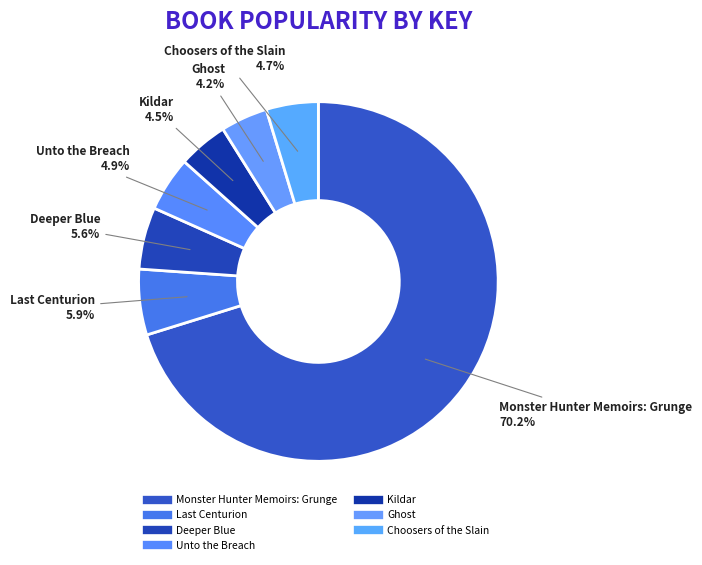

Which slice represents more than half of the pie?

Monster Hunter Memoirs: Grunge